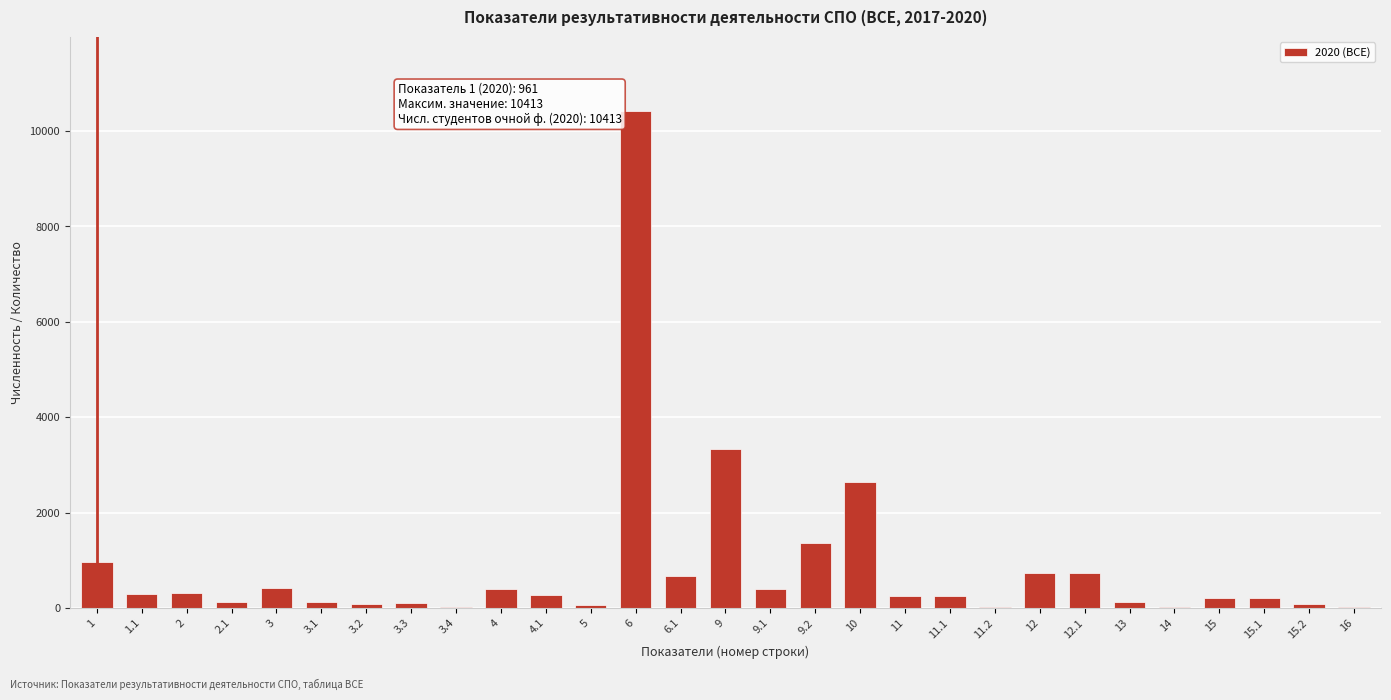

Approximately how many times larger is the value at 9.2 compared to 11?

5.5